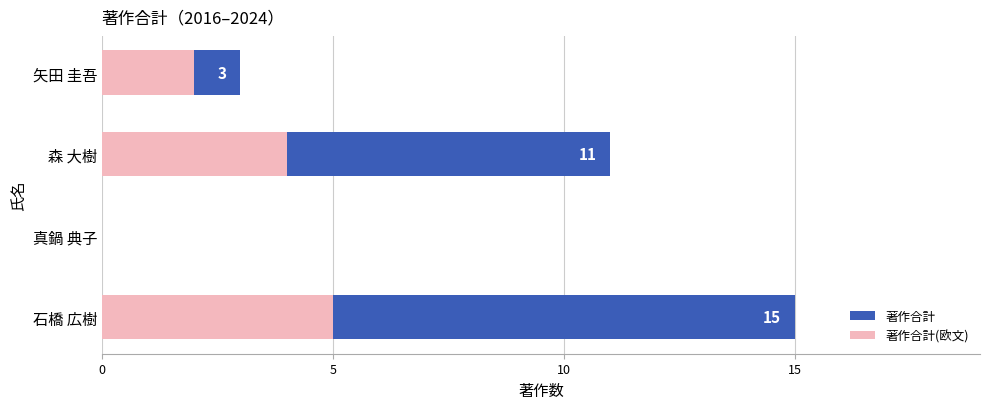

Does the chart contain any negative values?

No